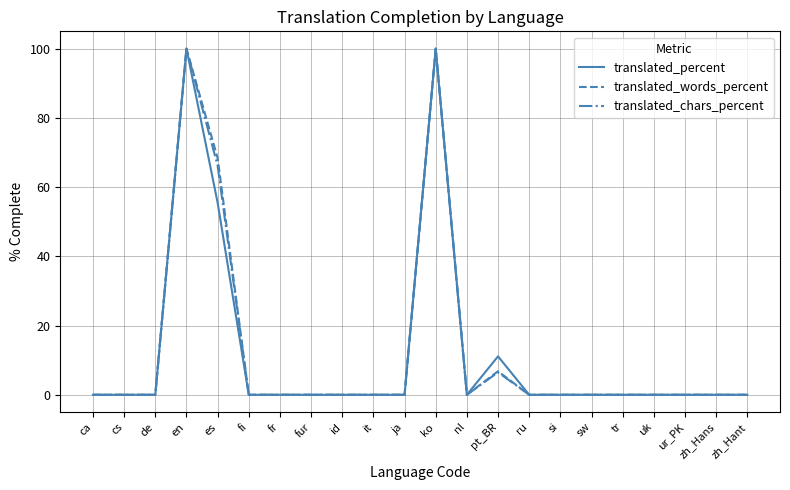

The translated_percent series shows 0.0 at ru. True or false?

True